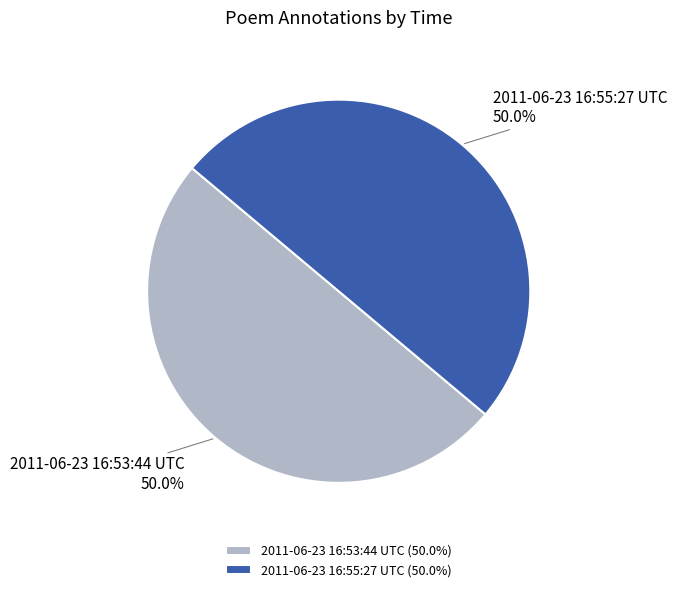

What is the total percentage of 2011-06-23 16:53:44 UTC and 2011-06-23 16:55:27 UTC?

100.0%